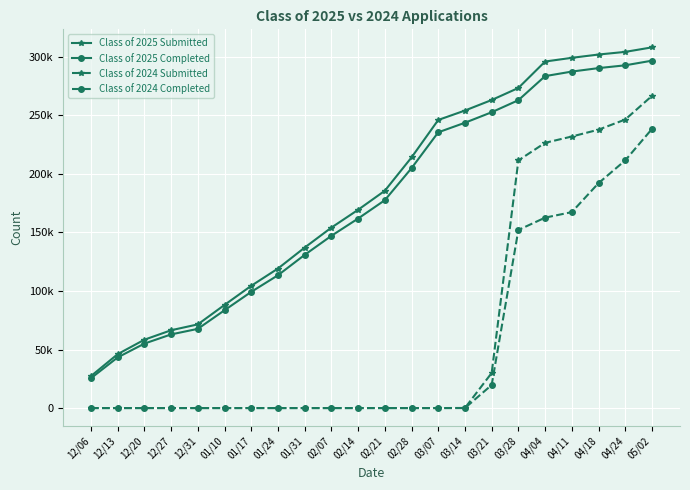

Where is Class of 2024 Submitted nearest to the value 133324?

03/28